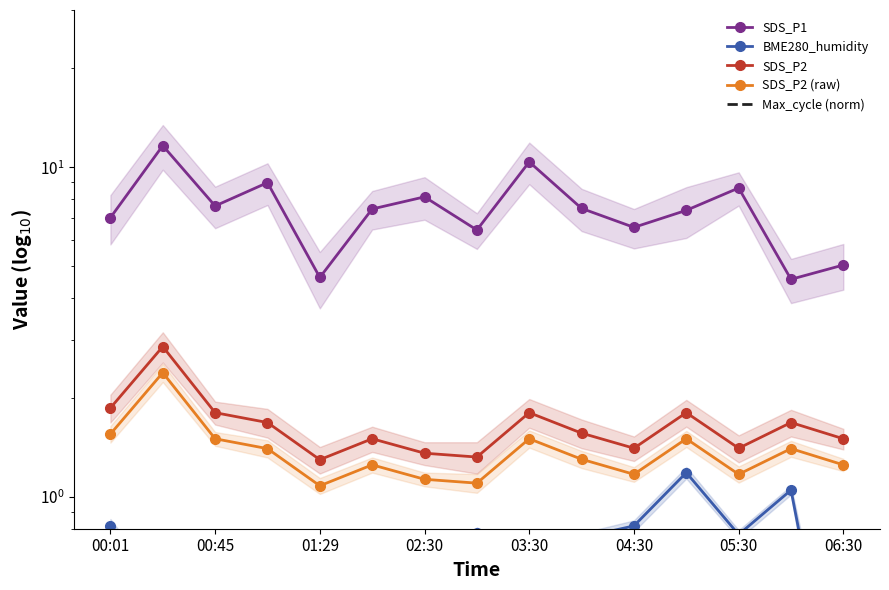

What are all the series names shown in the legend?

SDS_P1, BME280_humidity, SDS_P2, SDS_P2 (raw), Max_cycle (norm)